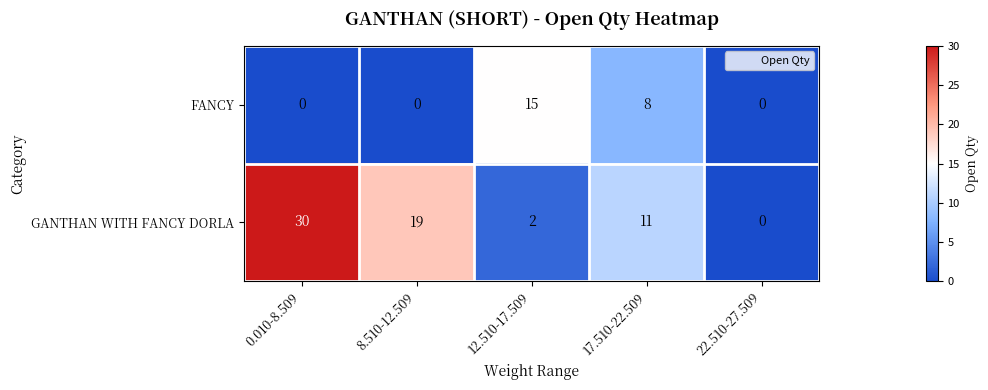

What is the difference between the second highest and second lowest values in the GANTHAN WITH FANCY DORLA series?

17